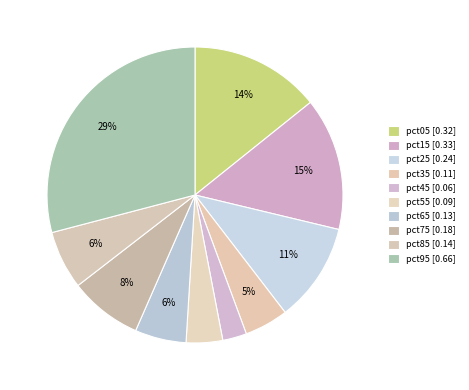

What percentage is NOT represented by pct65?

94.4%